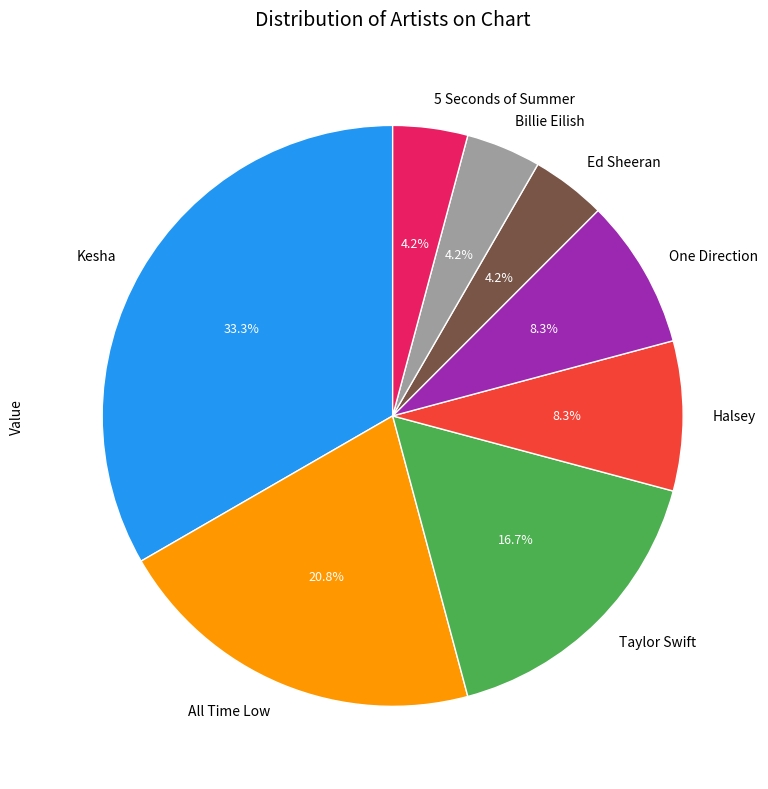

Between Billie Eilish and One Direction, which is larger?

One Direction